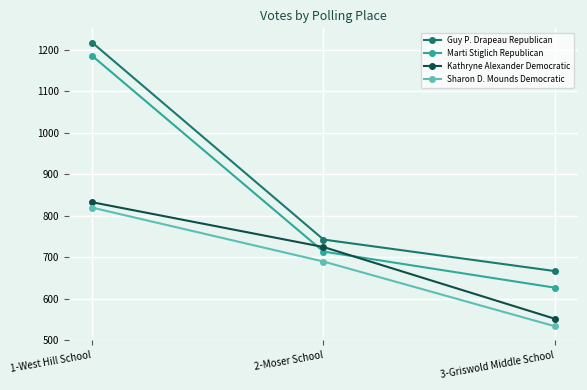

Rank the series at 1-West Hill School from lowest to highest value.

Sharon D. Mounds Democratic, Kathryne Alexander Democratic, Marti Stiglich Republican, Guy P. Drapeau Republican